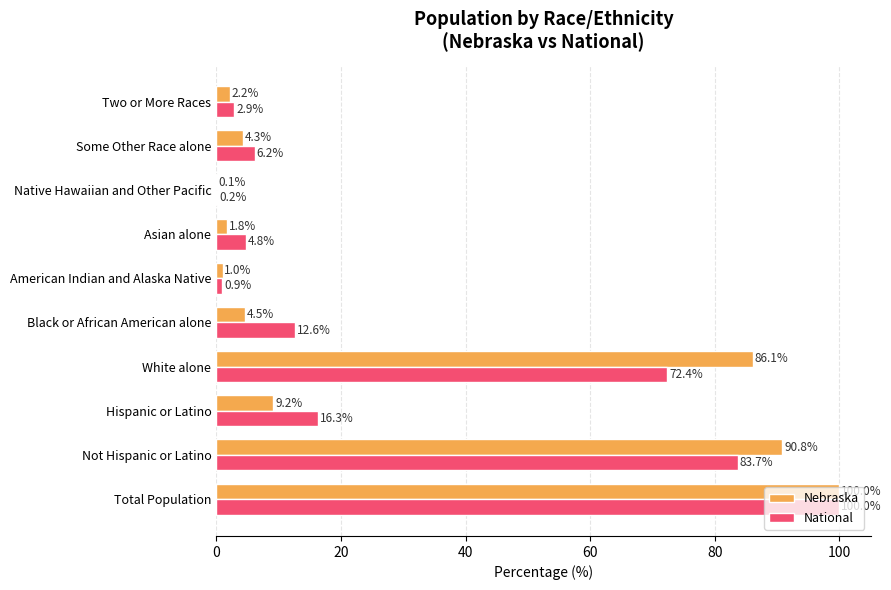

Is it true that National equals 140.9 at Not Hispanic or Latino?

False